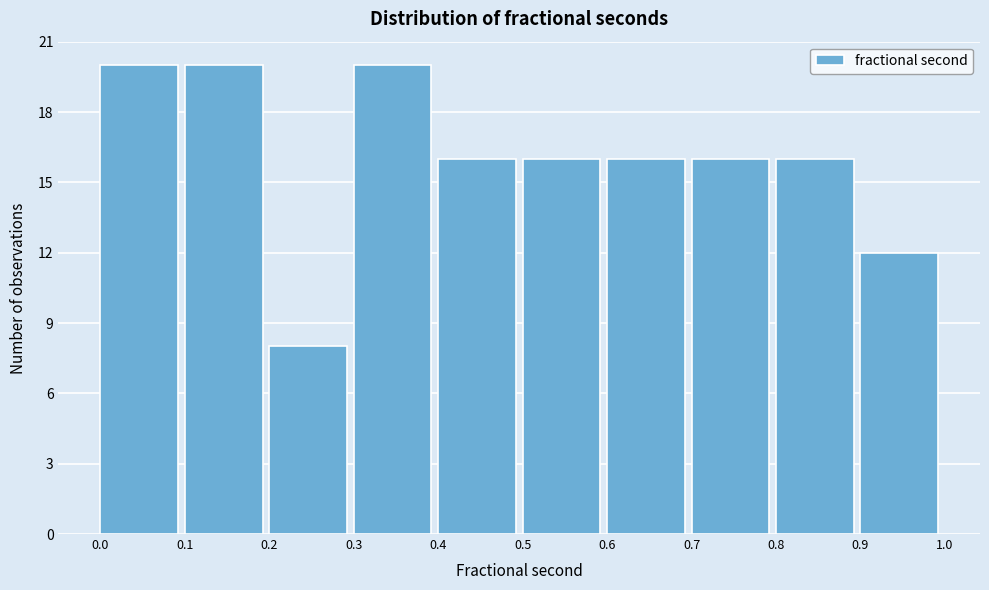

Reading left to right, list every bar in this chart as the range it spans on the x-axis followed by its height. The values are not printed on the chart, so give them approximately, as read against the axis.

0.0 to 0.1: 20
0.1 to 0.2: 20
0.2 to 0.3: 8
0.3 to 0.4: 20
0.4 to 0.5: 16
0.5 to 0.6: 16
0.6 to 0.7: 16
0.7 to 0.8: 16
0.8 to 0.9: 16
0.9 to 1.0: 12